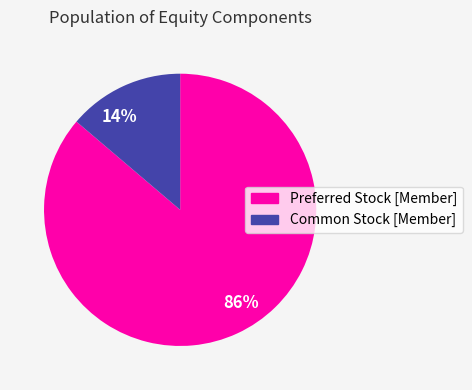

Is it true that 86% is 79% of the pie?

False